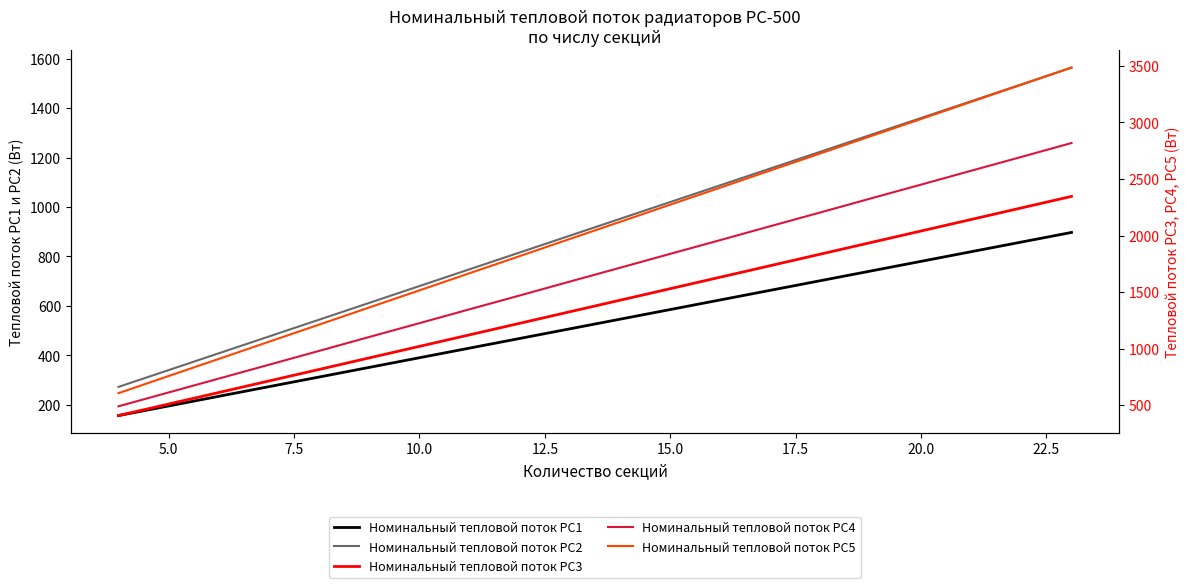

The Номинальный тепловой поток РС4 series shows 227.4 at 5.0. True or false?

False